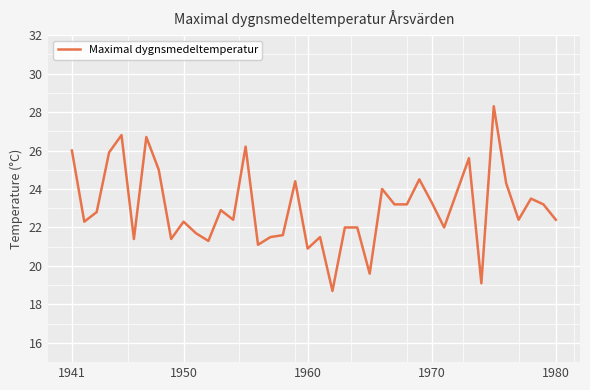

What is the difference between the maximum and minimum values?

9.6